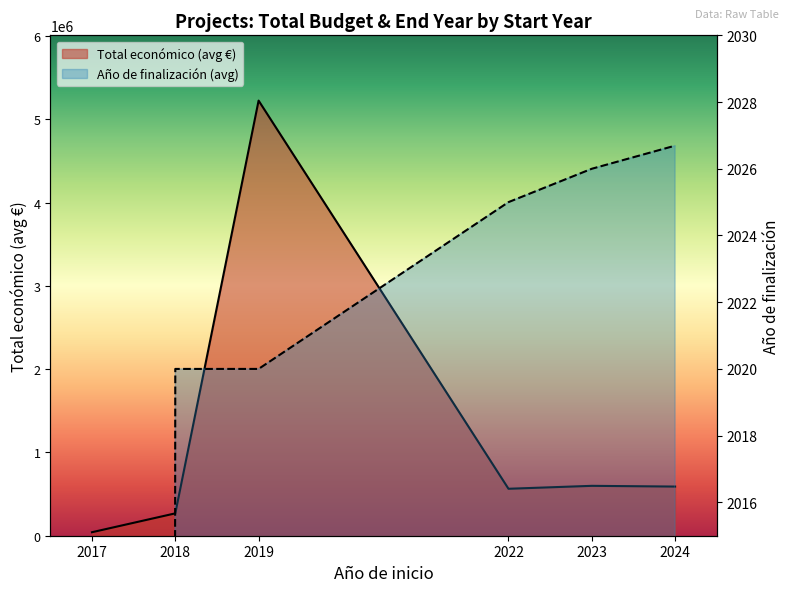

Reading left to right, list all the values displayed in this chart.

Total económico (avg €): 2017=42072.0	2018=268500.0	2019=5223947.0	2022=563721.0	2023=598909.0	2024=590175.5
Año de finalización (avg): 2017=0.0	2018=2020.0	2019=2020.0	2022=2025.0	2023=2026.0	2024=2026.7